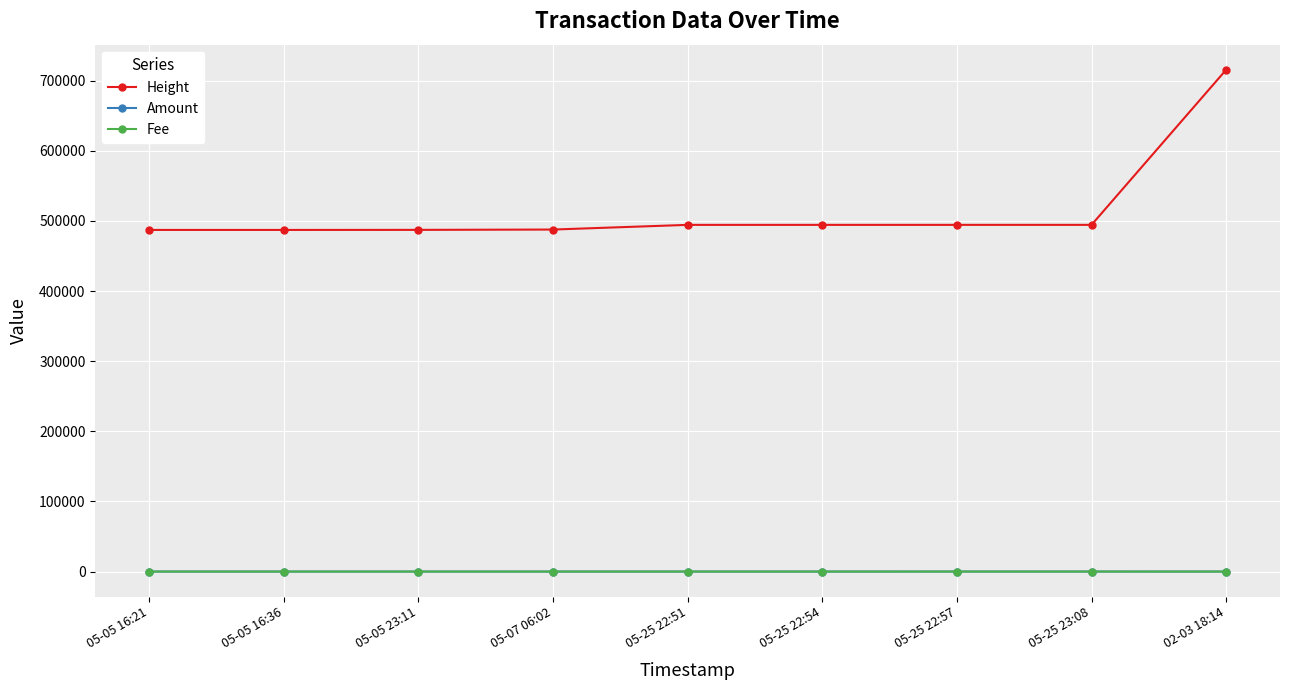

At which category is the sum across all series the highest?

02-03 18:14